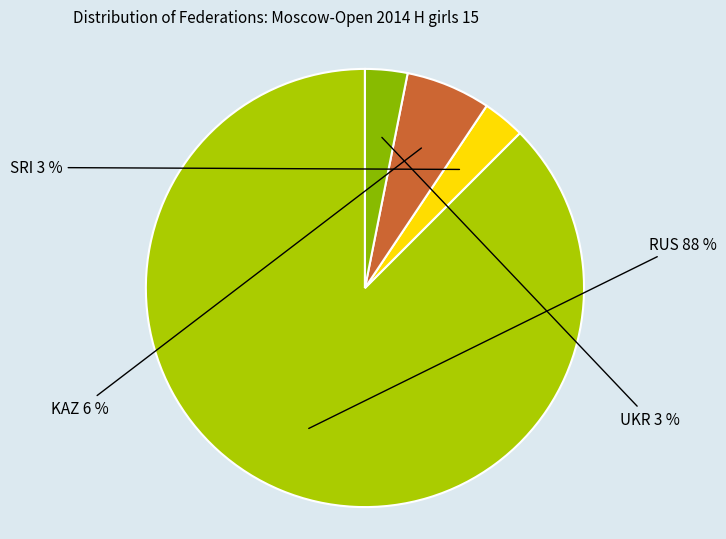

Is KAZ the majority of the pie?

No